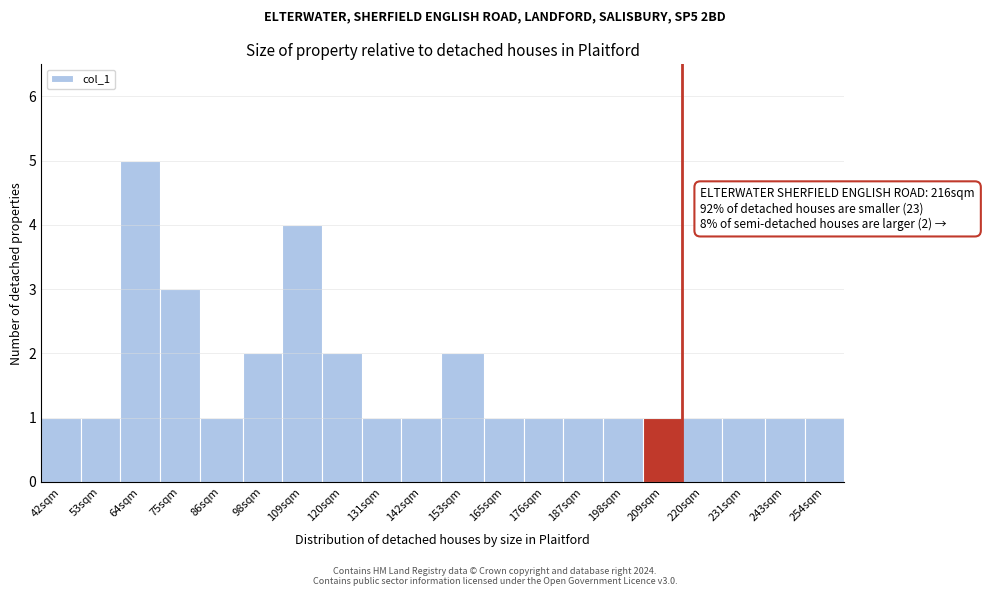

Reading left to right, extract all data points from this chart.

42sqm=1	53sqm=1	64sqm=5	75sqm=3	86sqm=1	98sqm=2	109sqm=4	120sqm=2	131sqm=1	142sqm=1	153sqm=2	165sqm=1	176sqm=1	187sqm=1	198sqm=1	209sqm=1	220sqm=1	231sqm=1	243sqm=1	254sqm=1